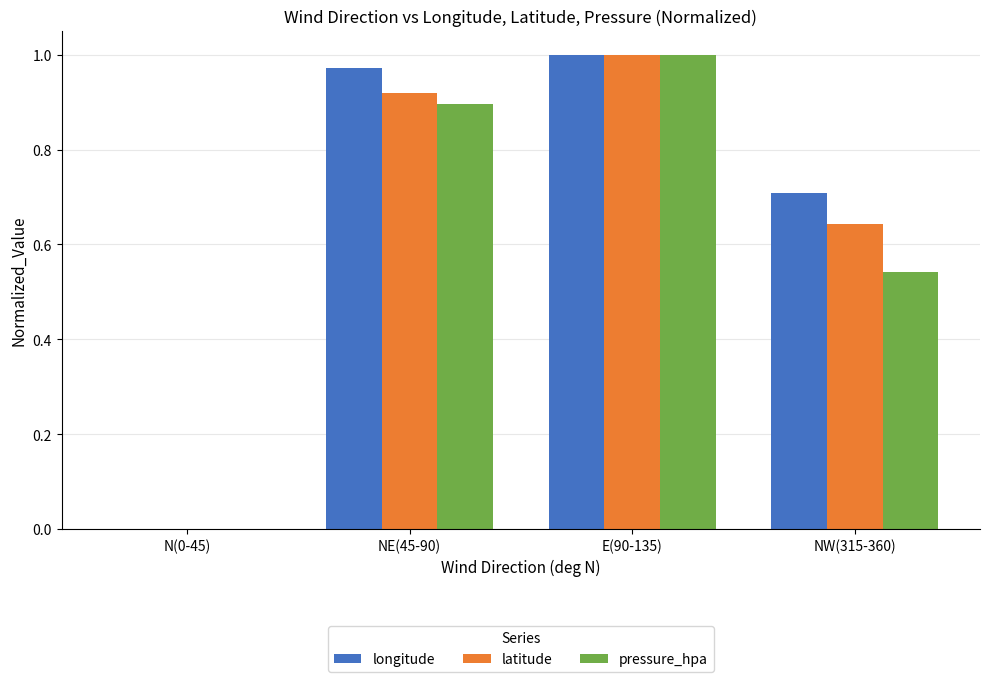

Is the value of longitude at NE(45-90) greater than the value of pressure_hpa at N(0-45)?

Yes